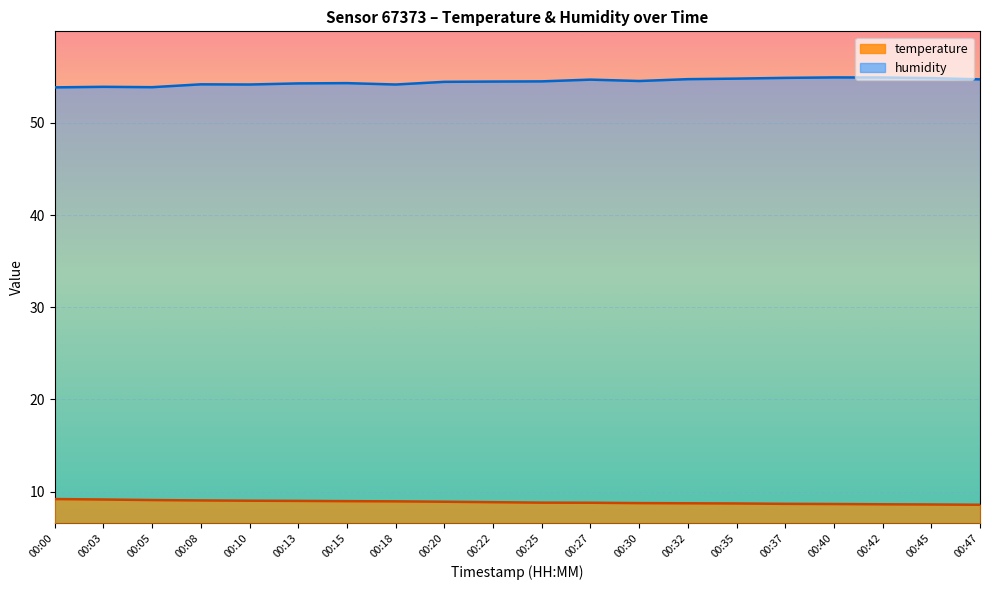

What is the smallest value displayed?

8.6